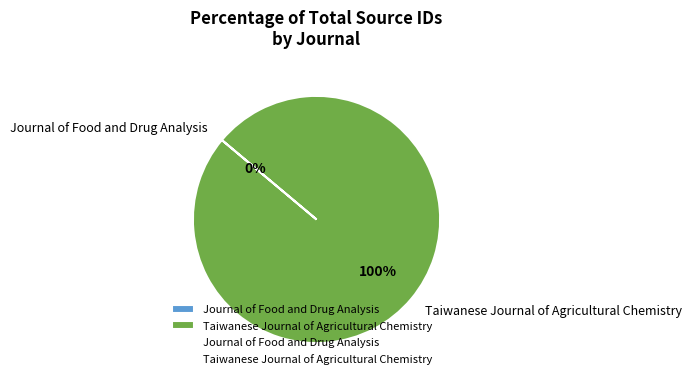

Does Taiwanese Journal of Agricultural Chemistry account for over 50% of the chart?

Yes